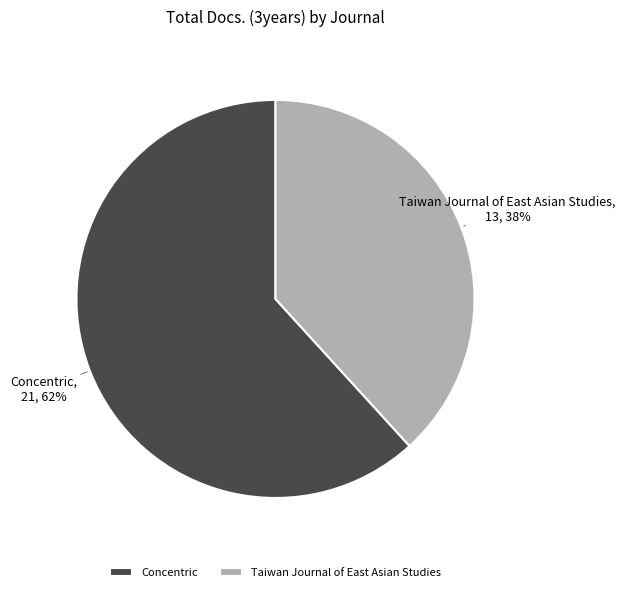

How many segments does this pie chart have?

2